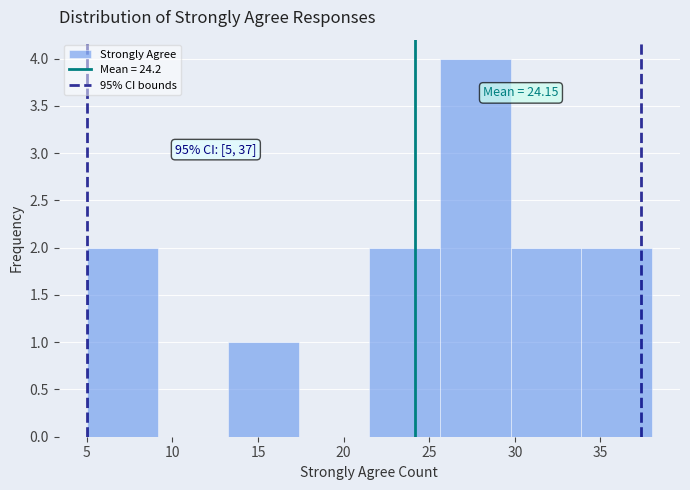

Which range on the x-axis has the tallest bar?

25.5 to 30.0